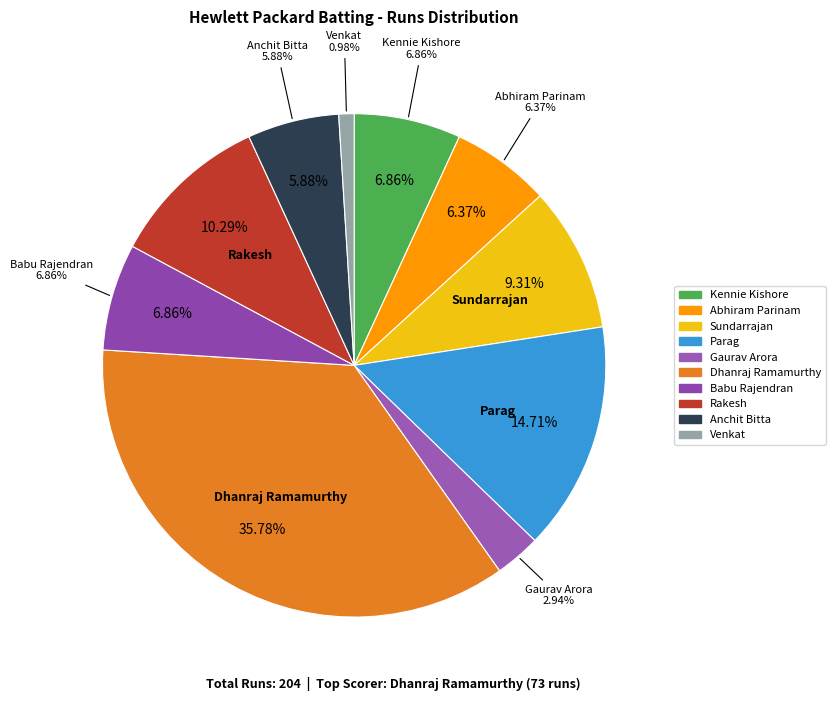

Is the sum of Kennie Kishore and Dhanraj Ramamurthy greater than half?

No